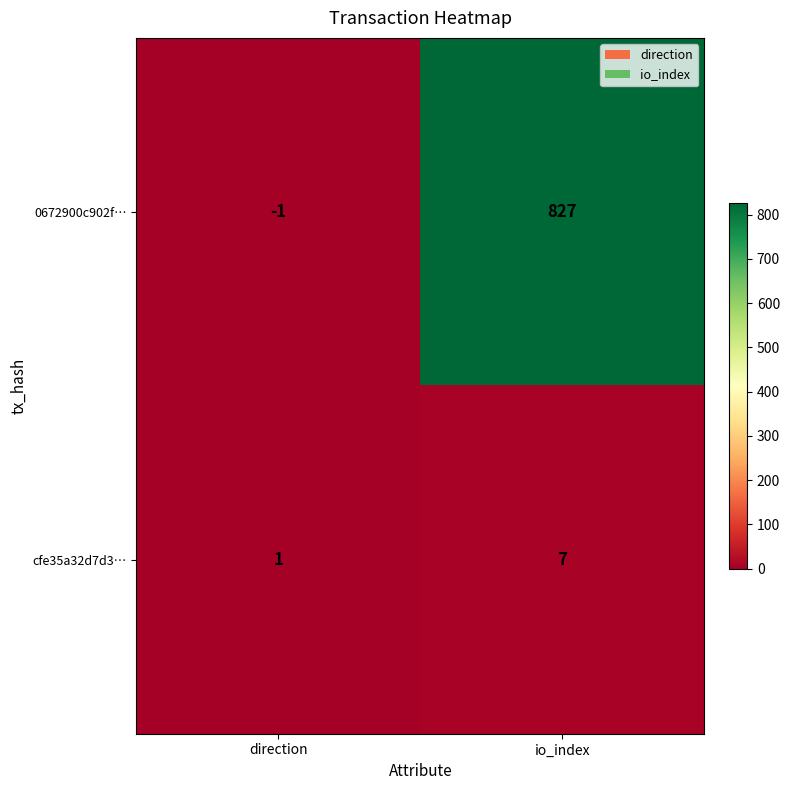

How many distinct data groups are displayed?

2